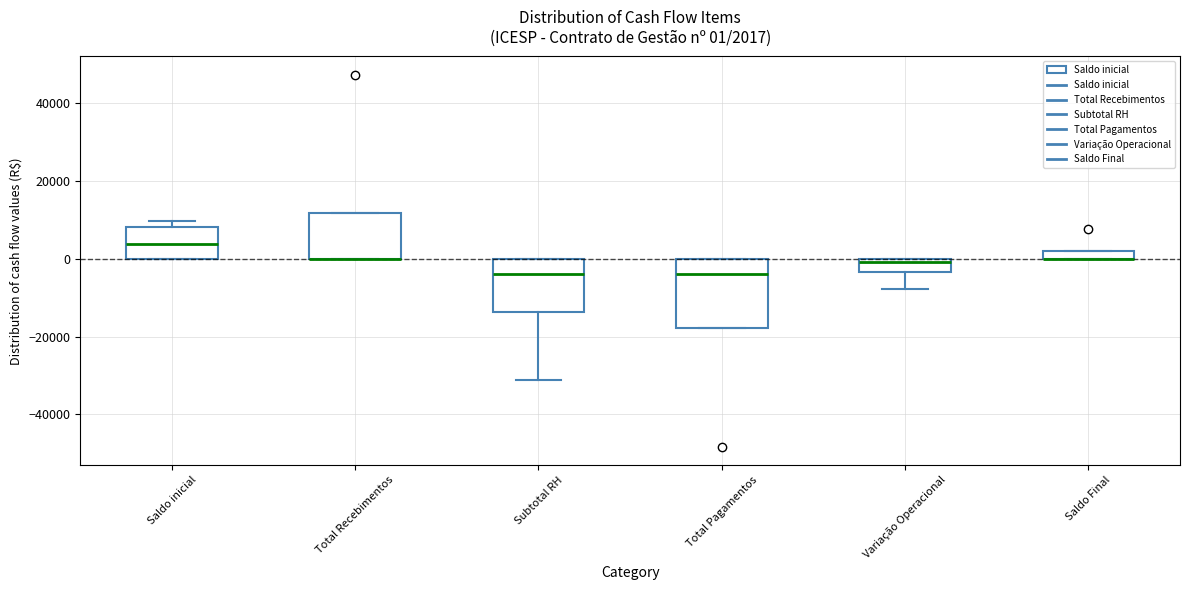

Comparing the boxes themselves (not the whiskers), which one is the tallest?

Total Pagamentos